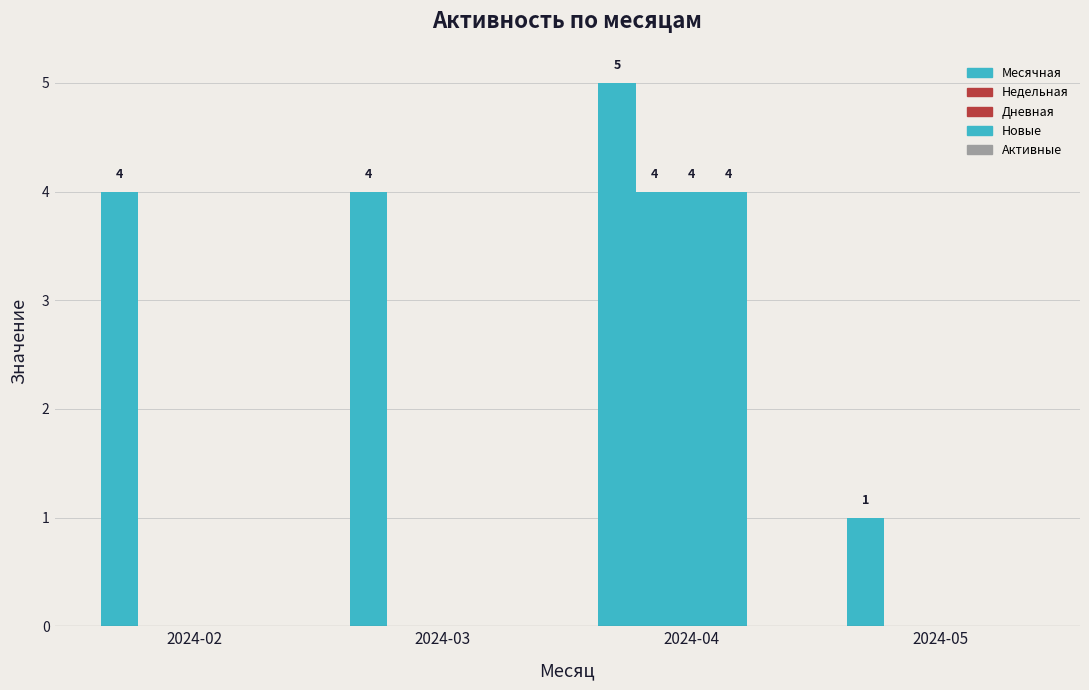

Does the chart contain stacked bars?

No